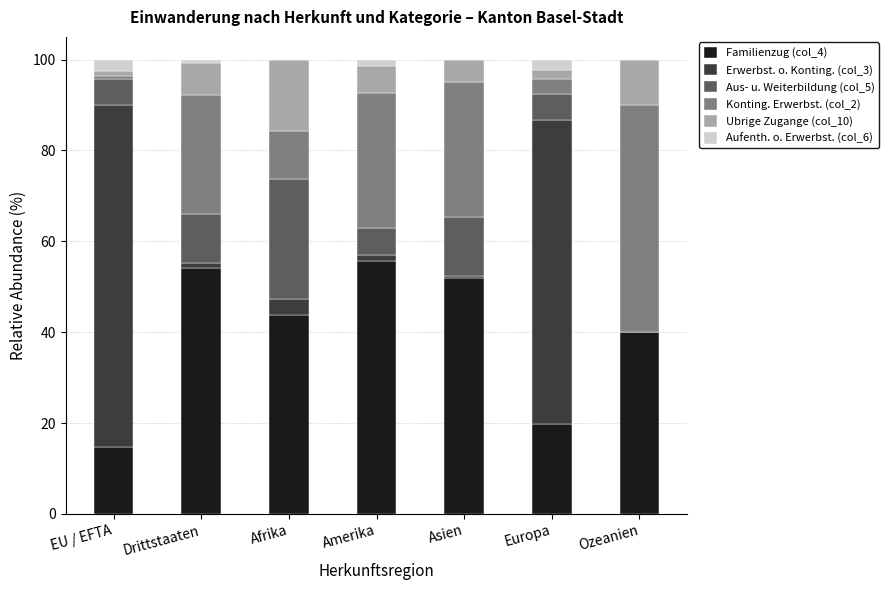

What is the maximum value for Familienzug (col_4)?

55.6